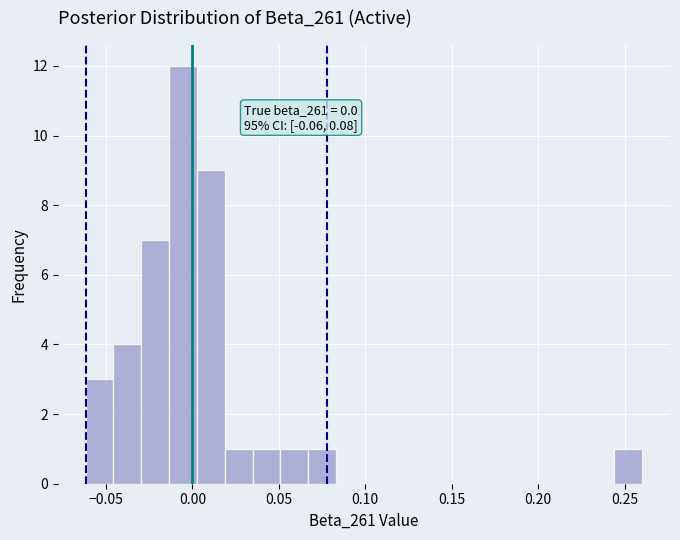

Read against the x-axis, roughly where is the centre of the tallest bar?

-0.005